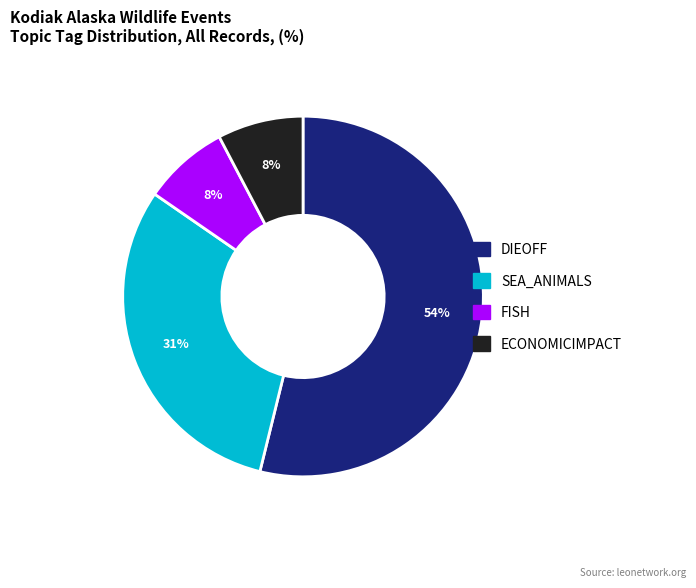

Does any single category account for the majority?

Yes